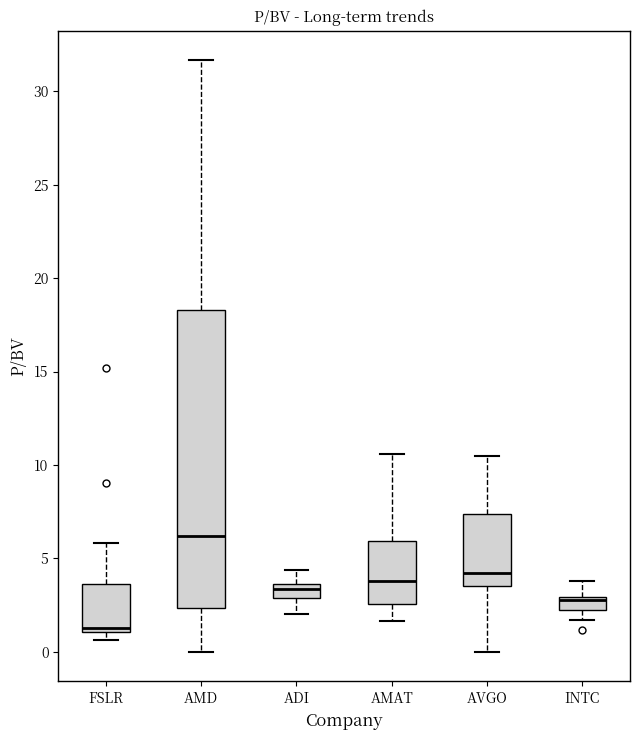

Where does the median line of the box for AMAT sit on the y-axis? The values are not printed on the chart, so give them approximately, as read against the axis.

4.0